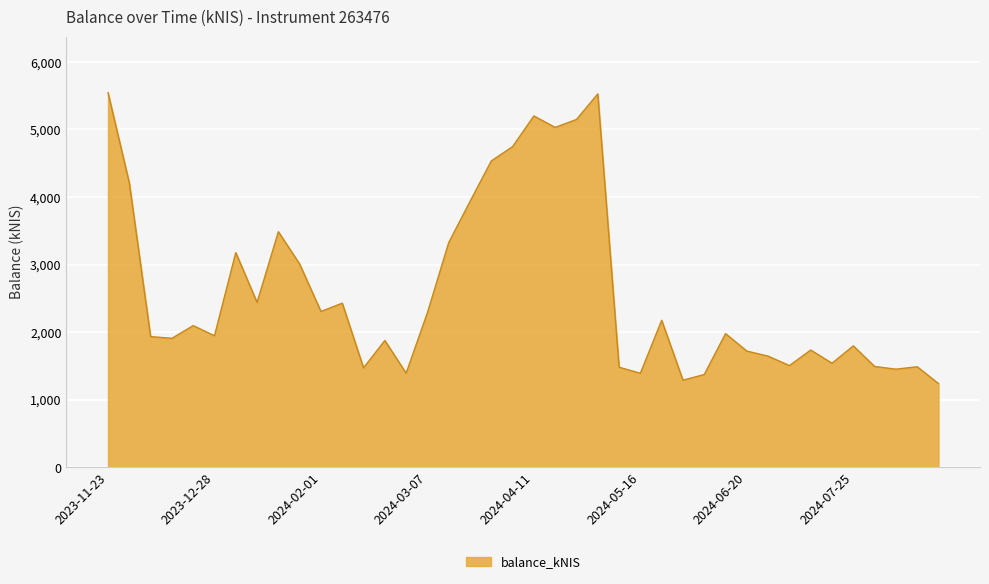

What is the maximum value shown in the chart?

5543.6